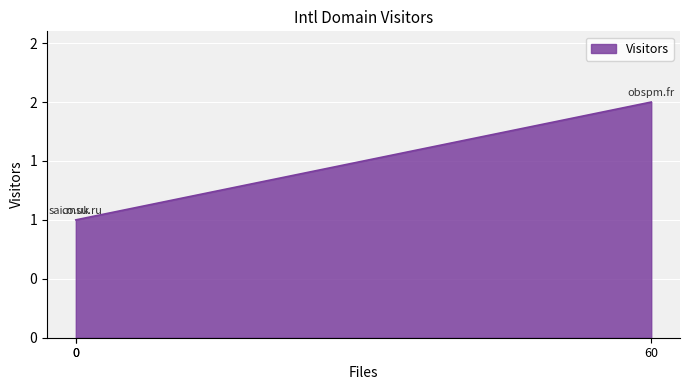

Which label corresponds to the smallest value in the chart?

co.uk